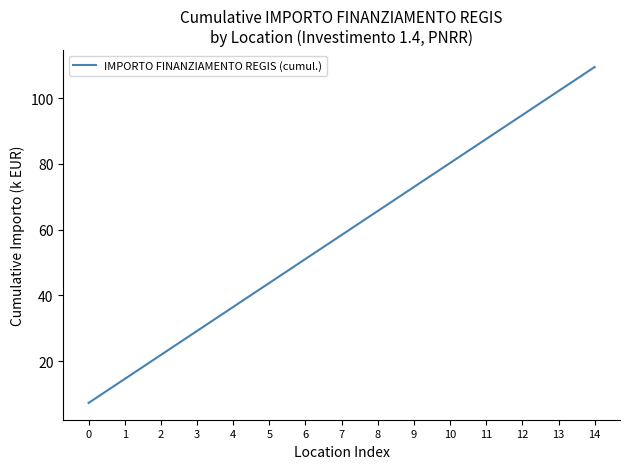

Which has a higher value, 7 or 6?

7